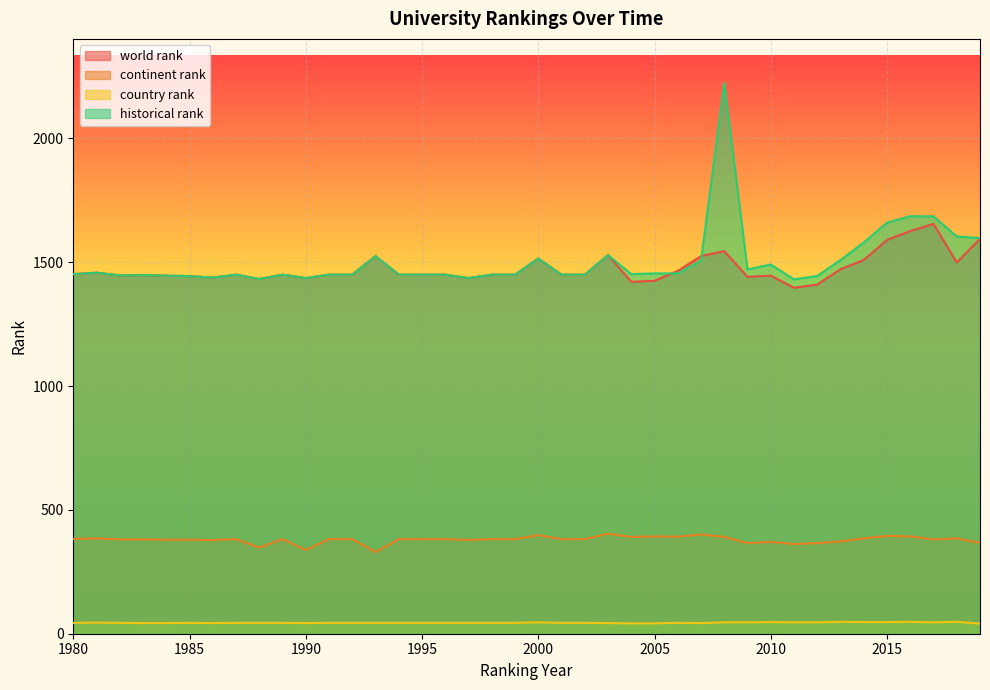

Is it true that world rank equals 795.3 at 2012?

False